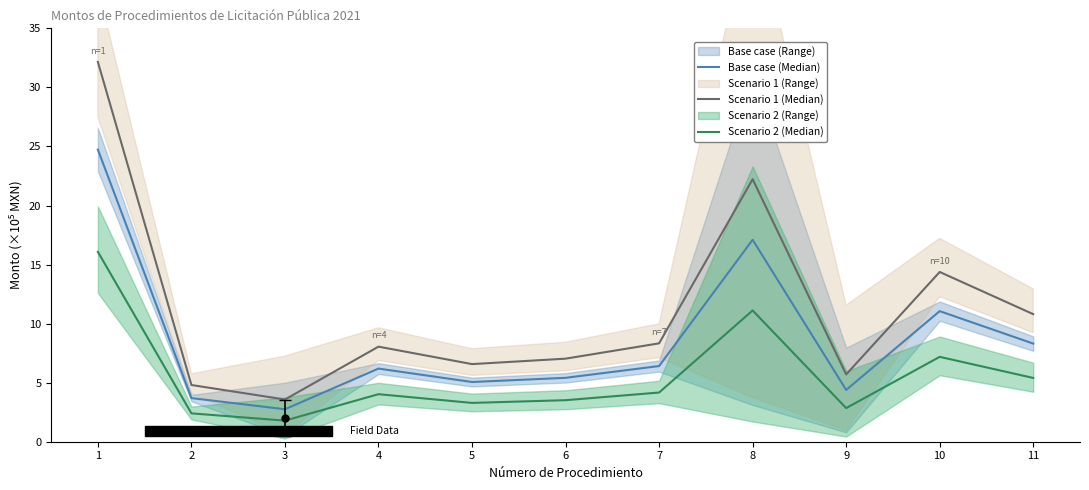

Where does the Base case (Median) series first go above 6?

1